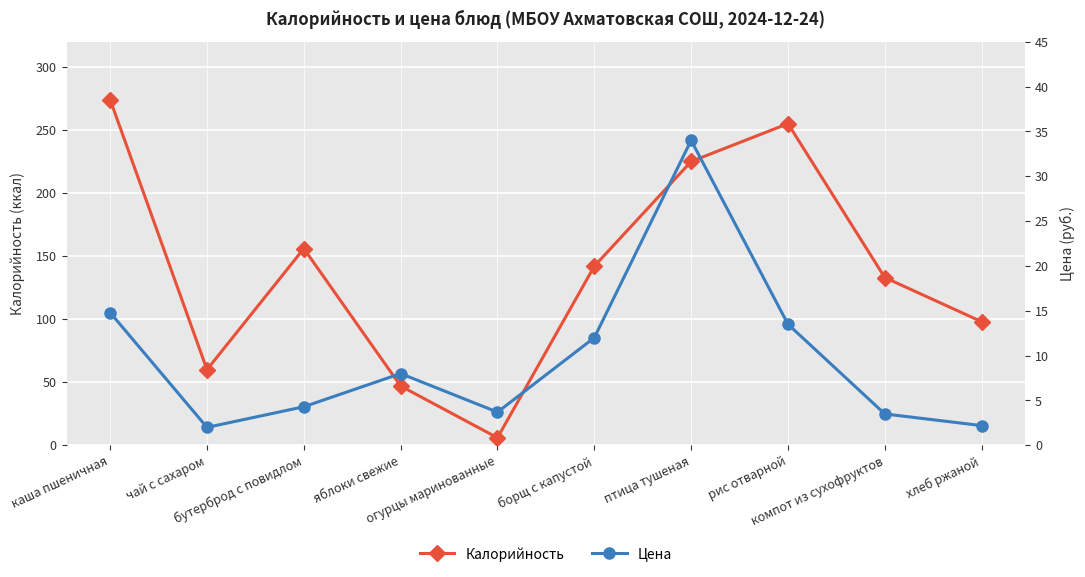

At which category does Калорийность reach its first local valley?

чай с сахаром